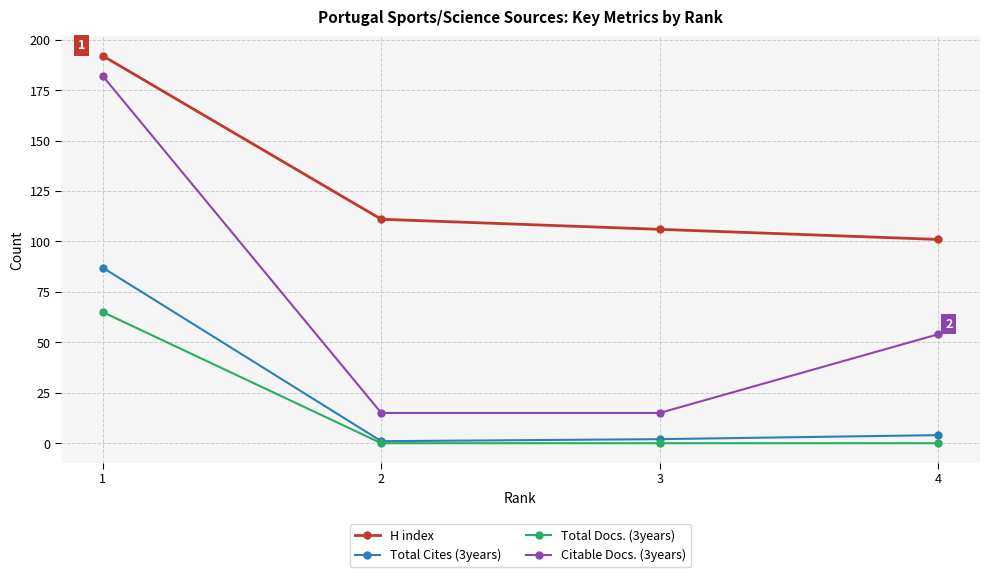

Reading left to right, extract all data points from this chart.

H index: 192	111	106	101
Total Cites (3years): 87	1	2	4
Total Docs. (3years): 65	0	0	0
Citable Docs. (3years): 182	15	15	54